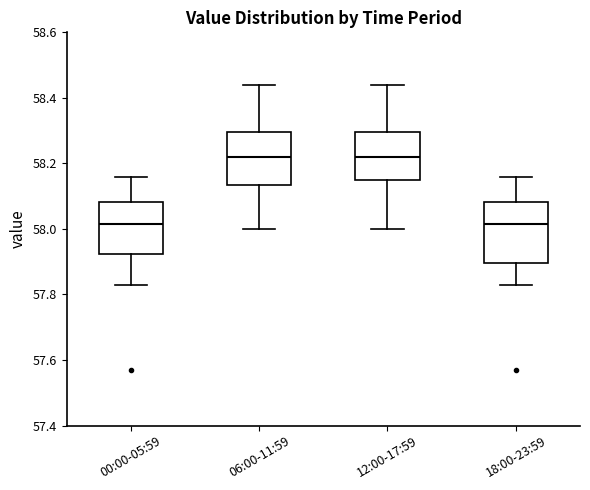

Which box is the tallest, from its lower edge to its upper edge?

18:00-23:59